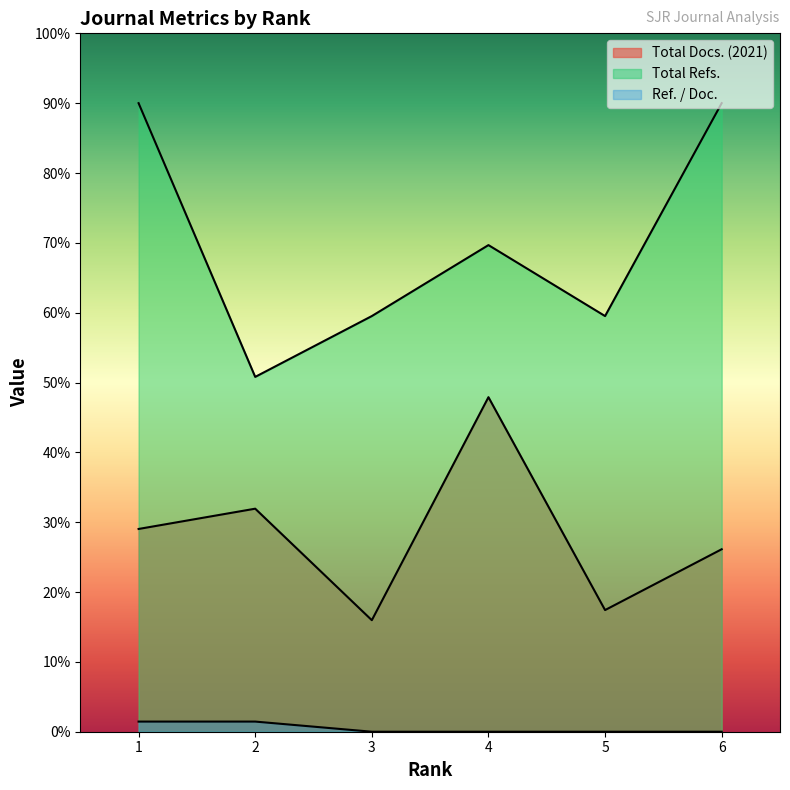

Rank the series by their average value, from highest to lowest.

Total Refs., Total Docs. (2021), Ref. / Doc.